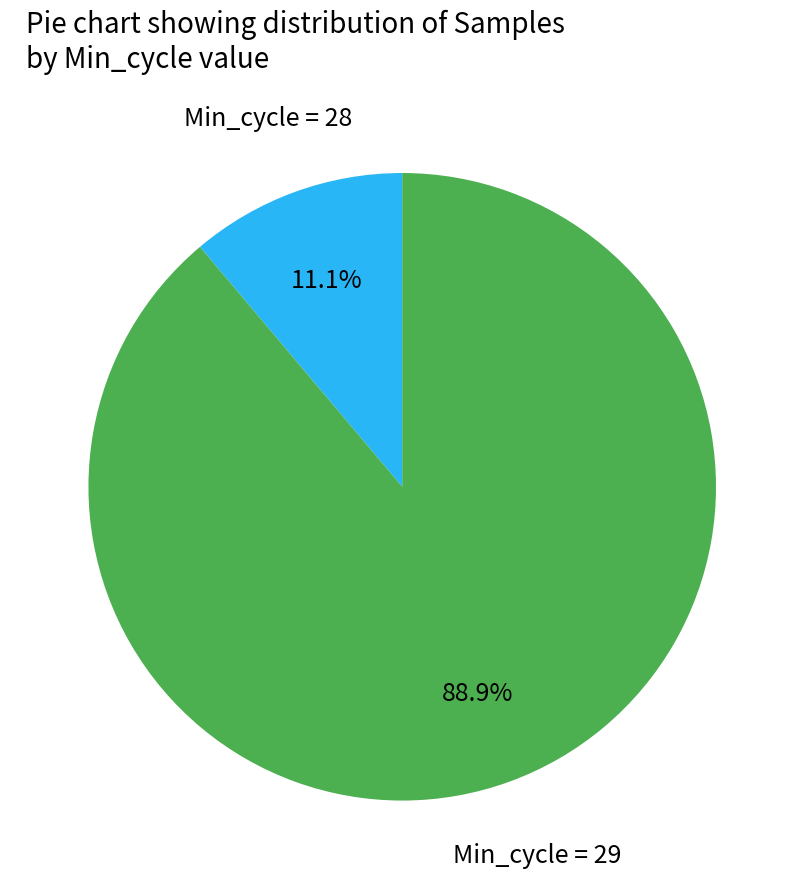

Is there any slice that represents more than half of the pie?

Yes